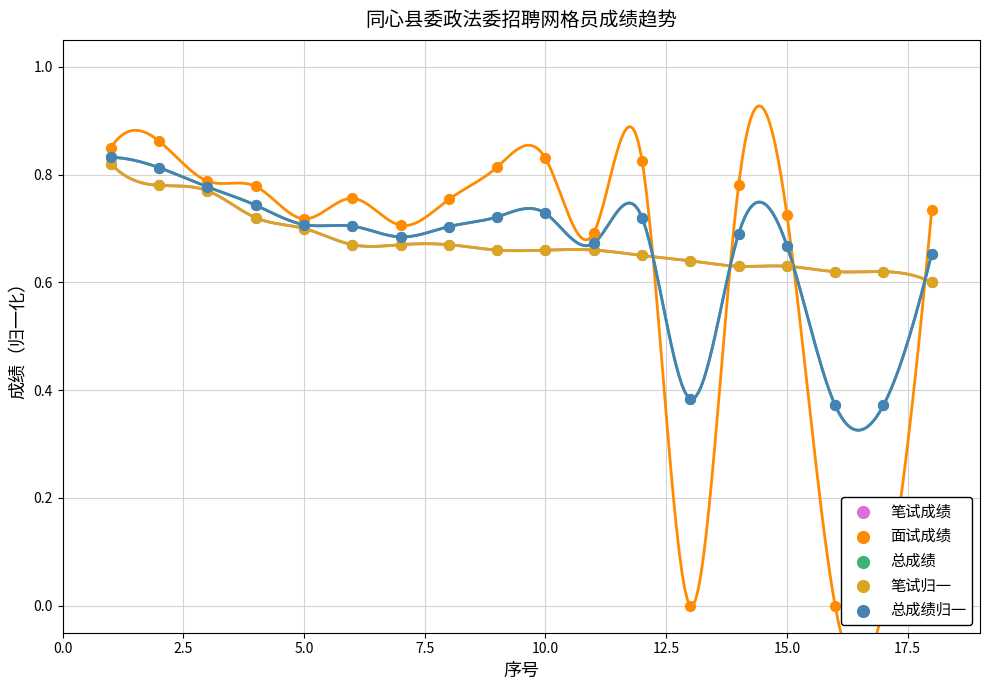

Which series has the largest Y range (max minus min)?

面试成绩